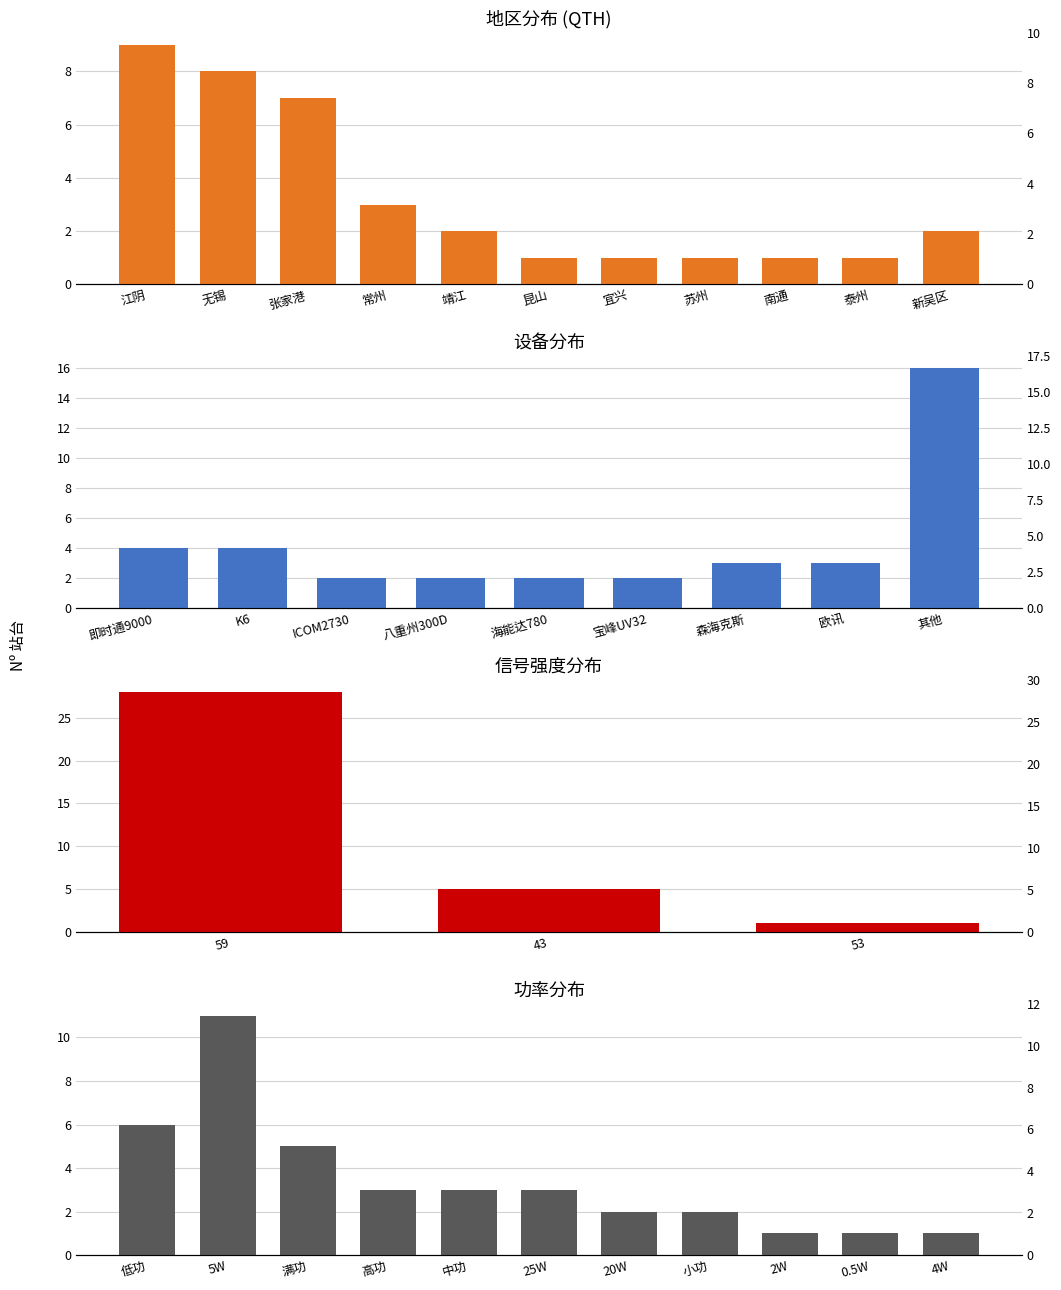

Which has a higher value, 43 or 53?

43